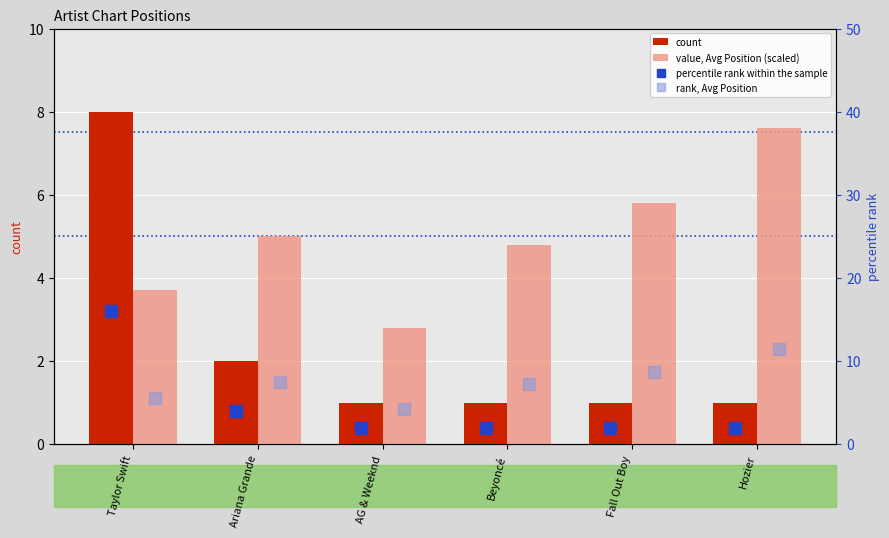

Does the chart contain stacked bars?

No